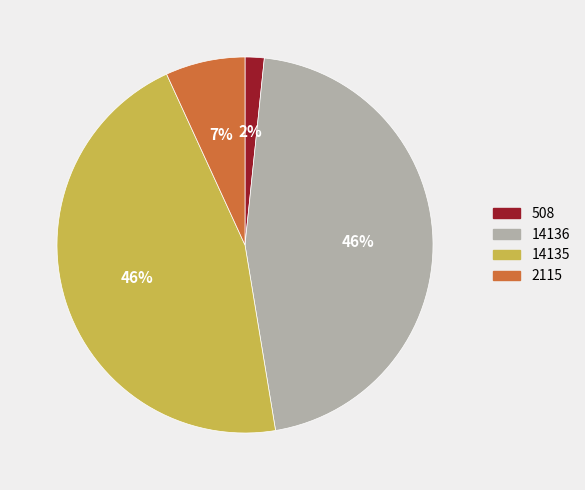

Does any single category account for the majority?

No